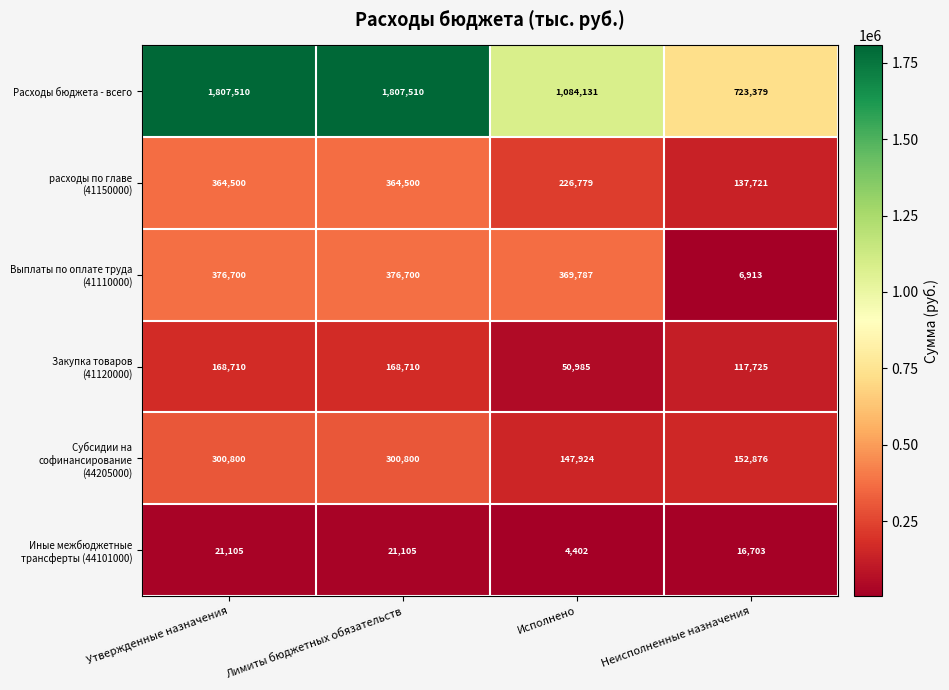

What is the total value across all series at Лимиты бюджетных обязательств?

3039325